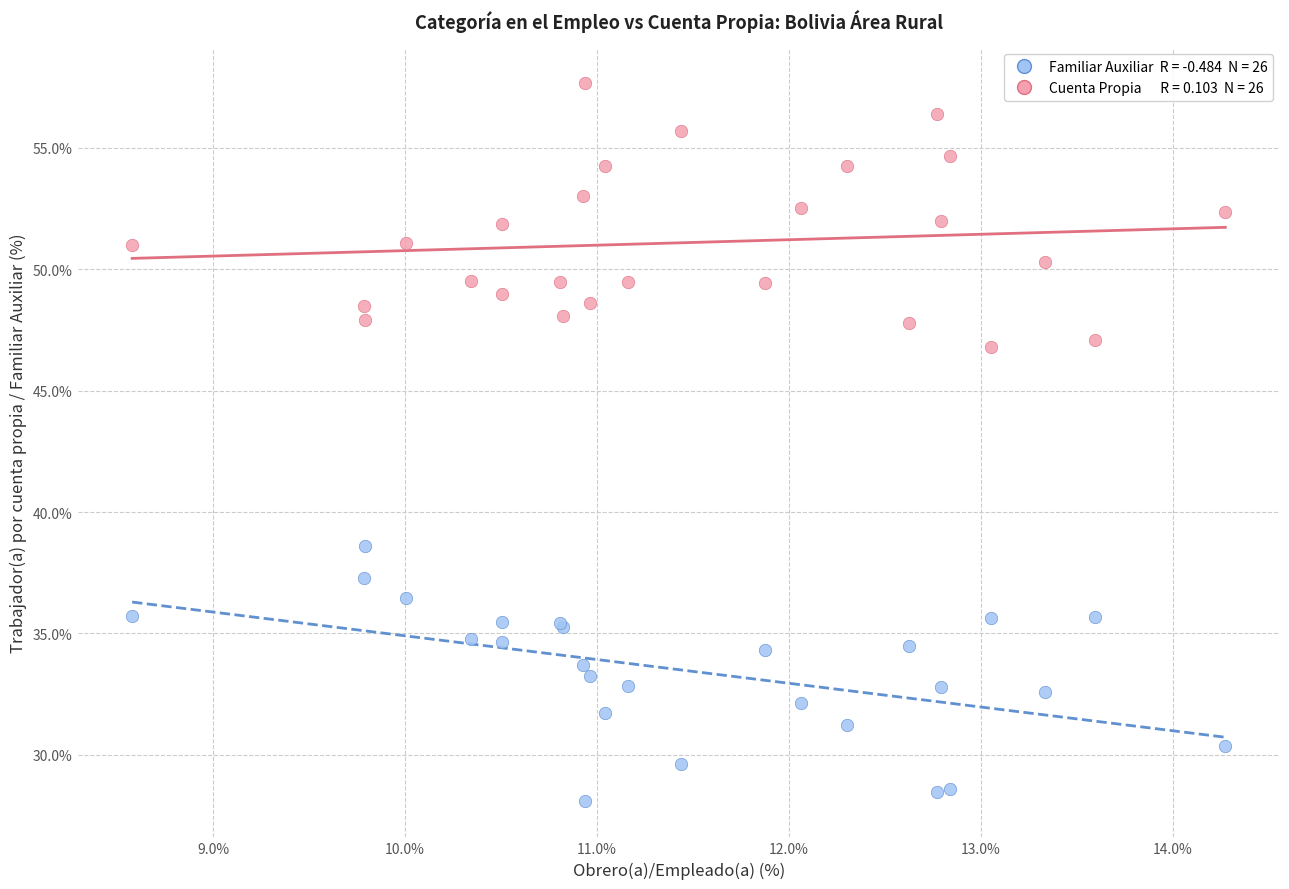

Across all series, what Y value is closest to 42?

38.6